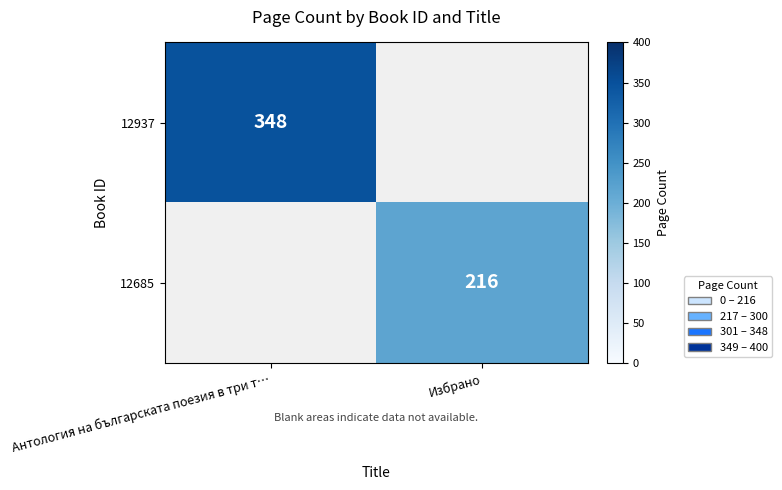

Between Избрано and Антология на българската поезия в три т…, which is larger?

Антология на българската поезия в три т…